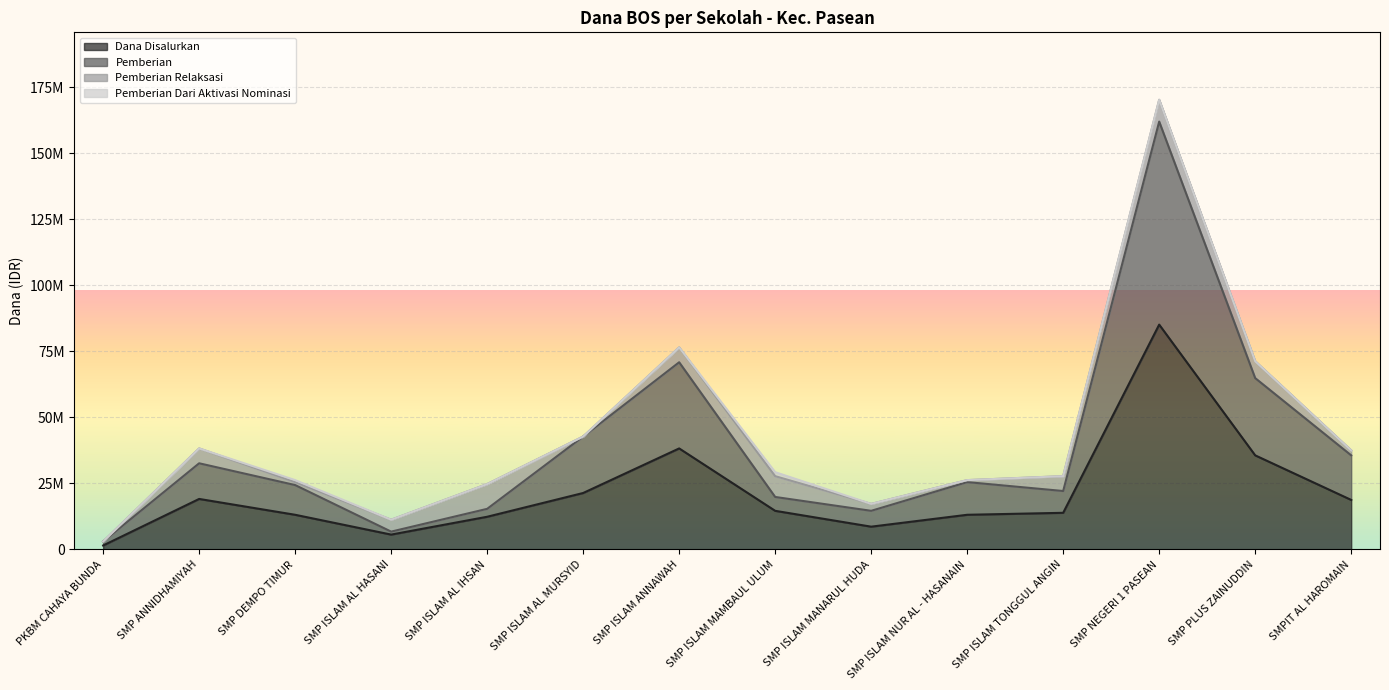

At which category is the sum across all series the highest?

SMP NEGERI 1 PASEAN